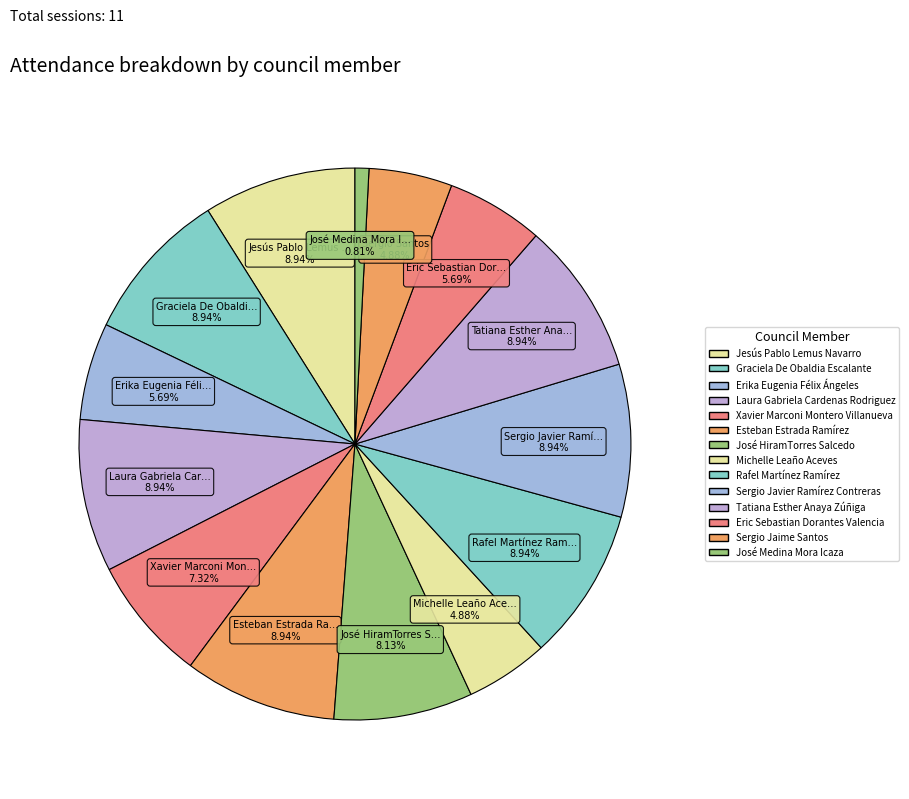

Count the number of slices in the pie.

14